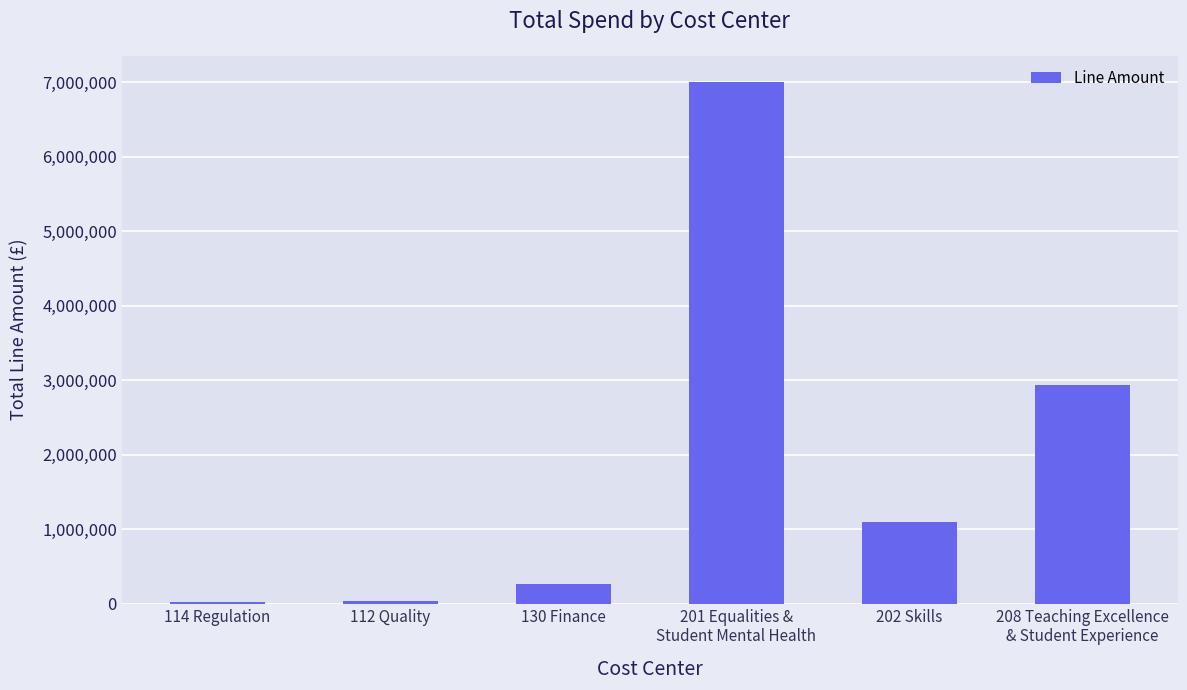

The value at 130 Finance is 257363.0. True or false?

True